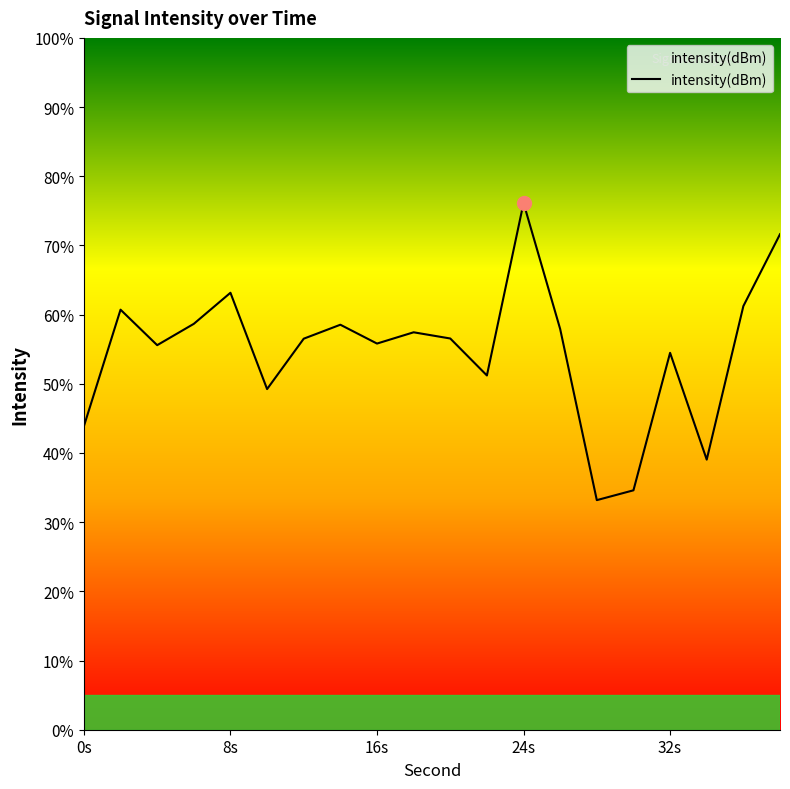

The value at 20 is -127.4. True or false?

True